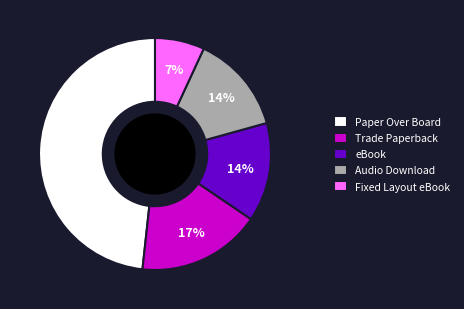

True or false: Audio Download accounts for 14% of the total.

True